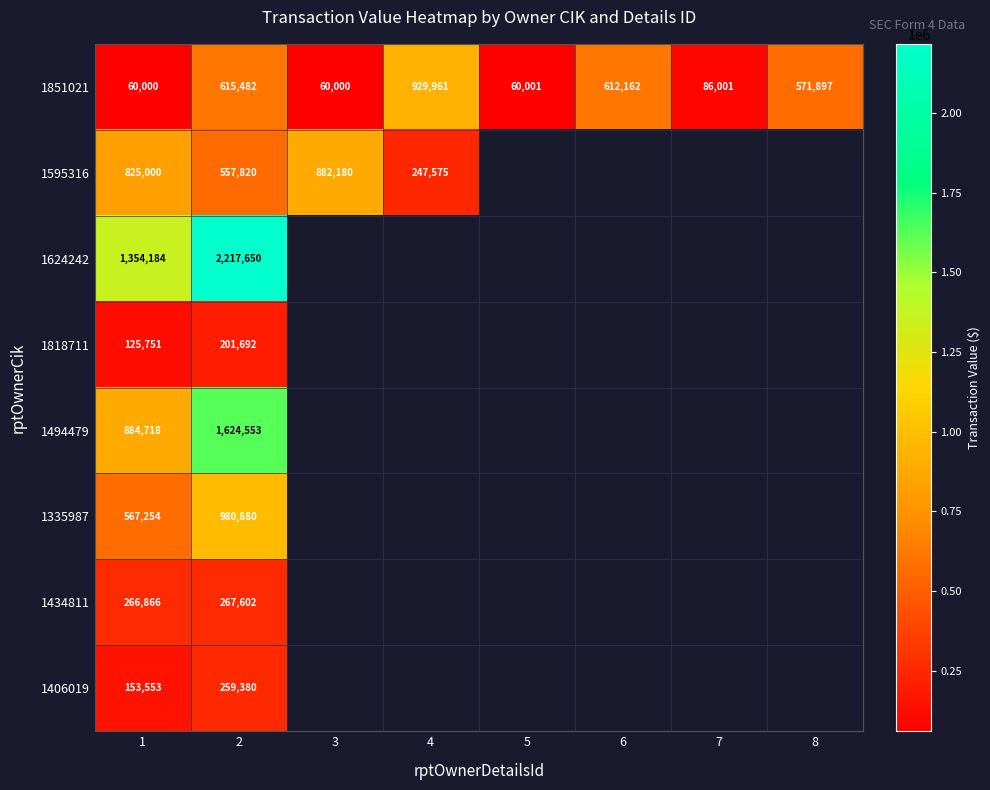

Which category has the highest value across all series?

2